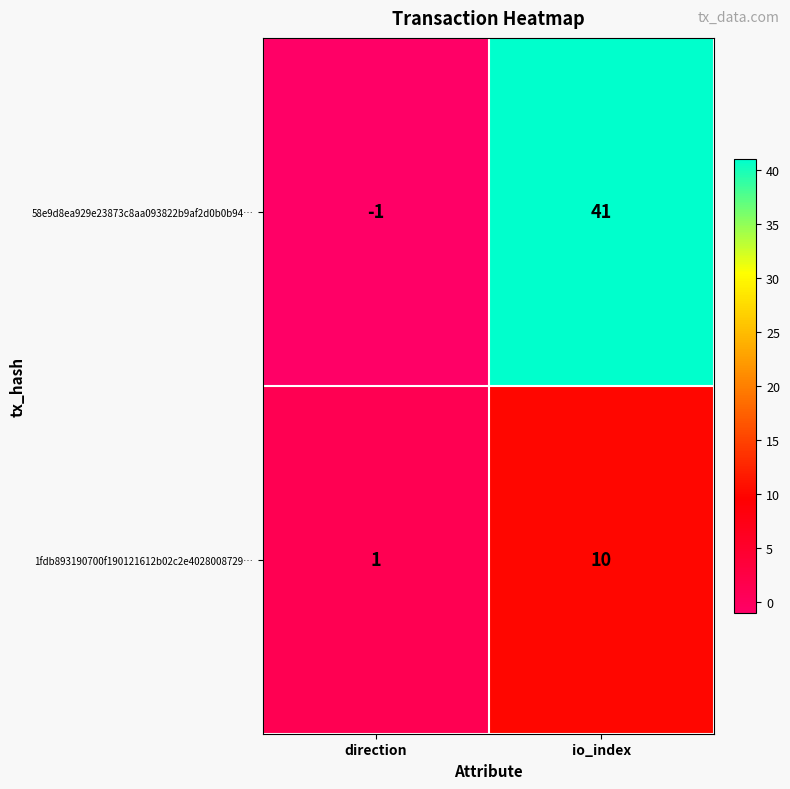

The value of 1fdb893190700f190121612b02c2e4028008729… at io_index is 10. True or false?

True